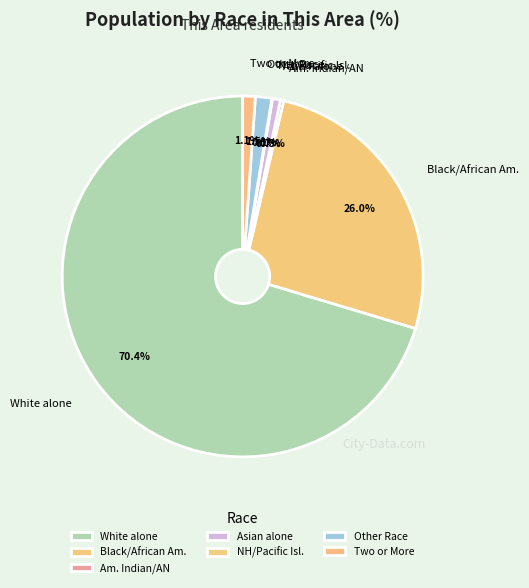

Combined, what portion of the pie is Asian alone and Two or More?

1.8%